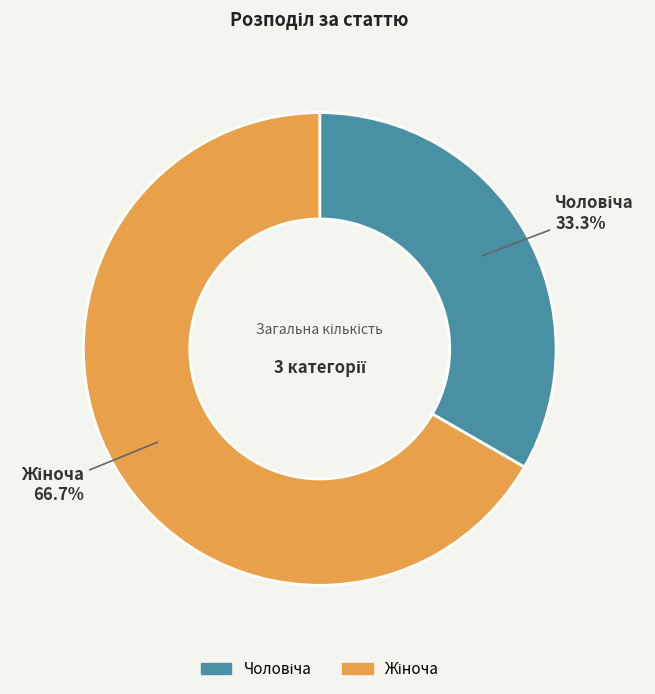

How many segments does this pie chart have?

2